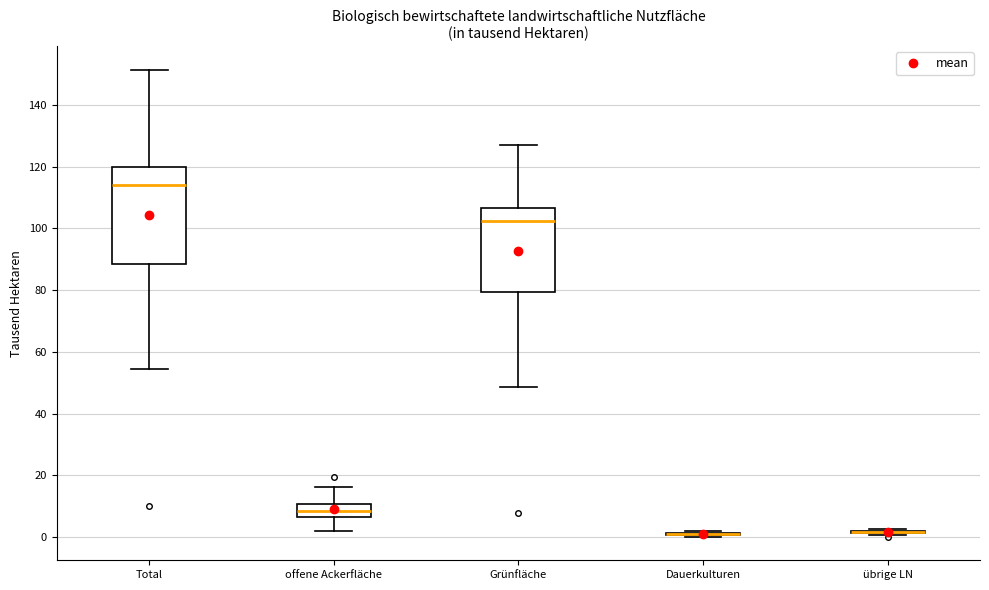

Which box is the tallest, from its lower edge to its upper edge?

Total